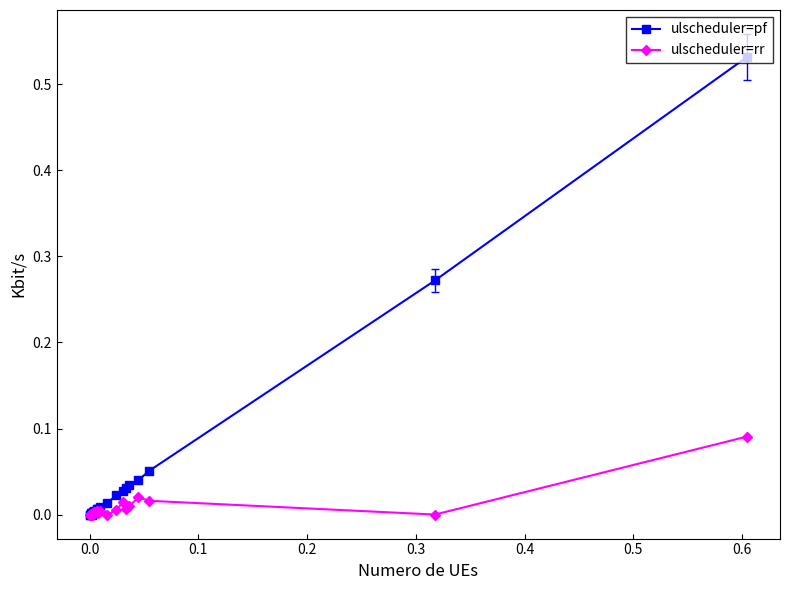

List the series in order of their overall mean, highest first.

ulscheduler=pf, ulscheduler=rr